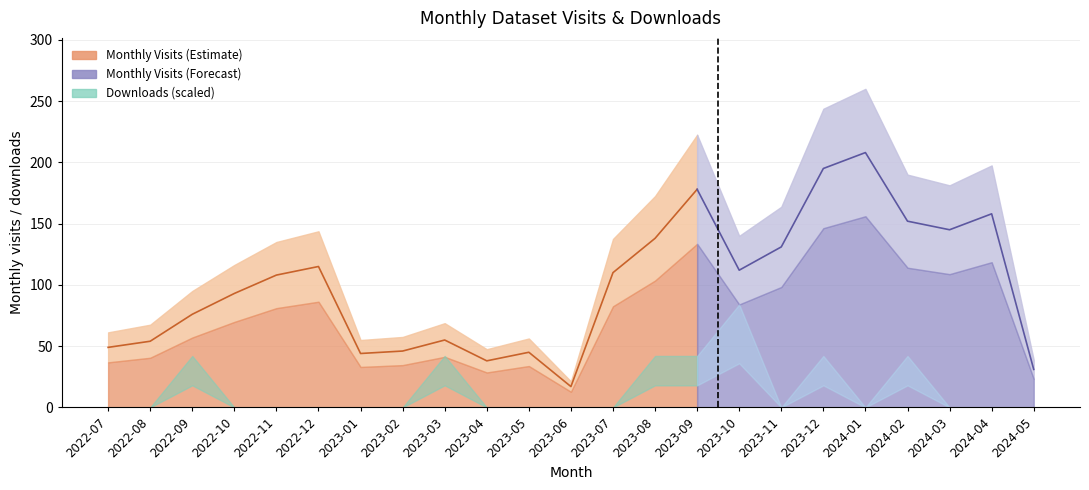

How many categories are shown in the chart?

23